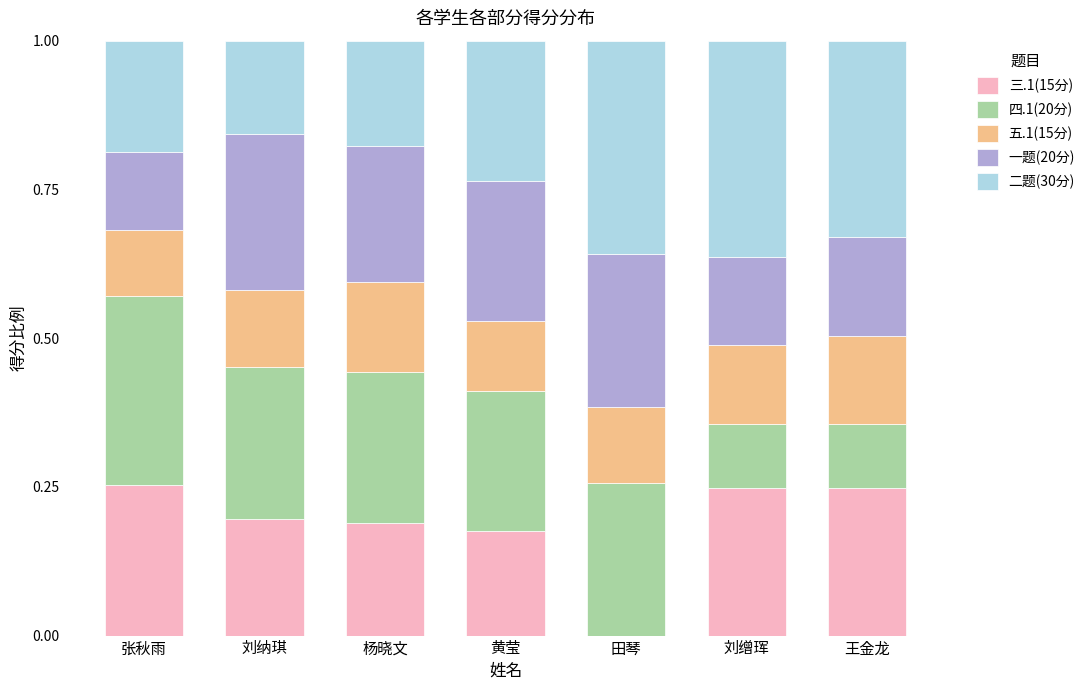

What is the sum of the 三.1(15分) values at 张秋雨 and 刘缯珲?

0.5